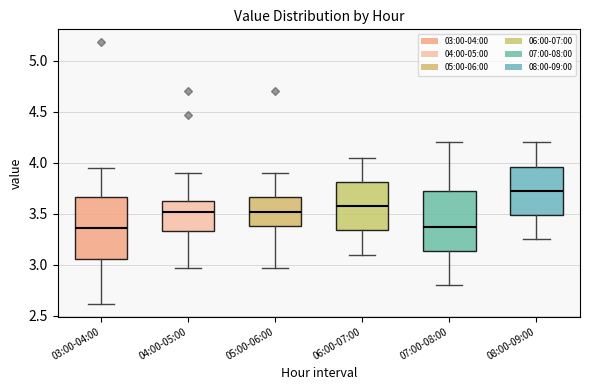

Reading left to right, read every box against the y-axis: the position of its median line, the range the box covers, and the ends of its whiskers. The values are not printed on the chart, so give them approximately, as read against the axis.

03:00-04:00: median 3.35, box 3.05 to 3.65, whiskers 2.60 to 3.95
04:00-05:00: median 3.50, box 3.35 to 3.65, whiskers 2.95 to 3.90
05:00-06:00: median 3.50, box 3.40 to 3.65, whiskers 2.95 to 3.90
06:00-07:00: median 3.60, box 3.35 to 3.80, whiskers 3.10 to 4.05
07:00-08:00: median 3.40, box 3.15 to 3.75, whiskers 2.80 to 4.20
08:00-09:00: median 3.75, box 3.50 to 3.95, whiskers 3.25 to 4.20